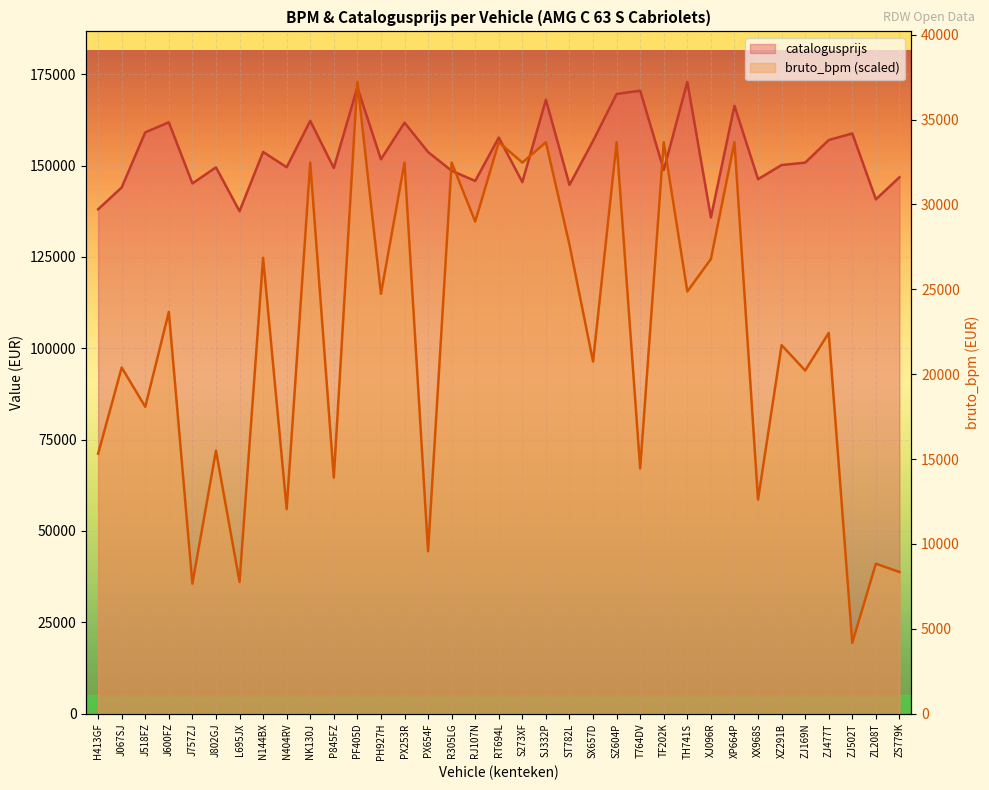

Between TH741S and ZL208T, which series saw the biggest shift?

bruto_bpm